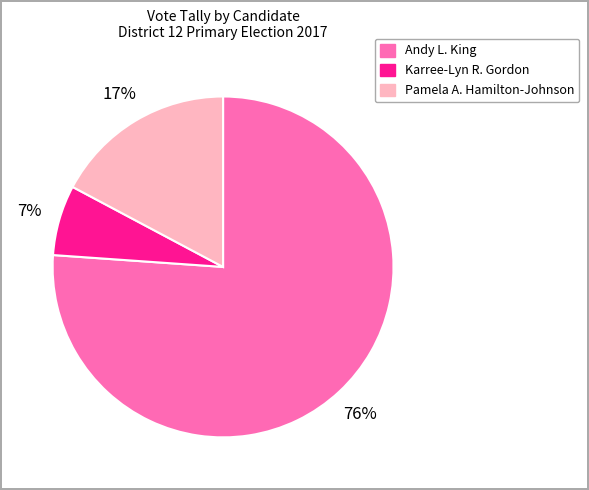

What is the largest slice in the pie chart?

Andy L. King